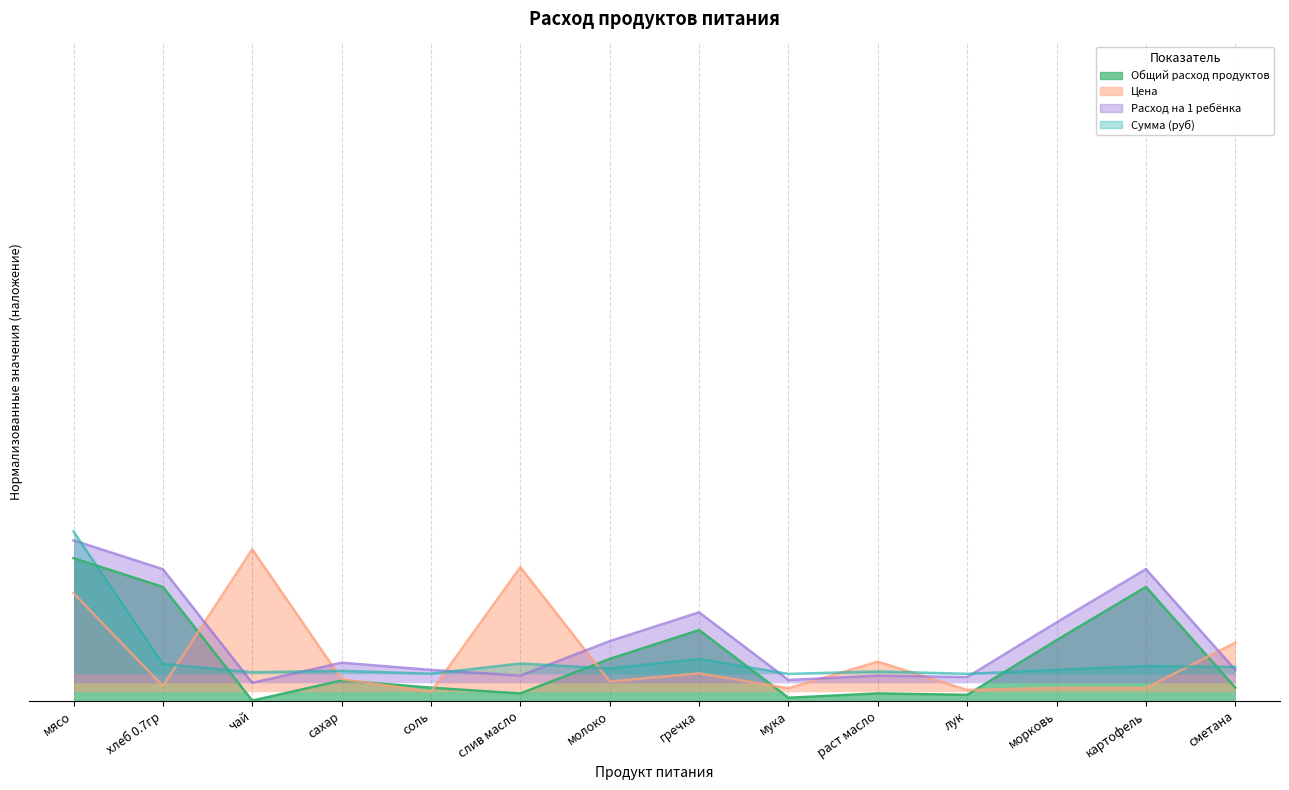

What is the difference between the second highest and second lowest values in the Сумма (руб) series?

0.1